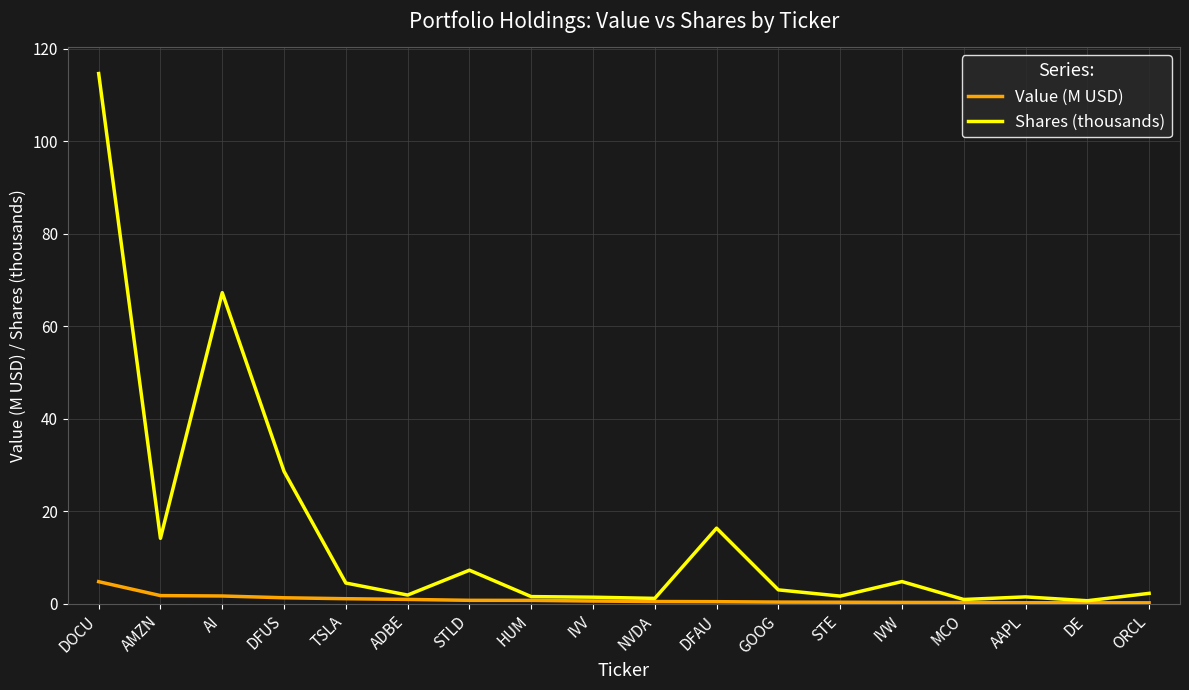

Rank the series by their average value, from lowest to highest.

Value (M USD), Shares (thousands)